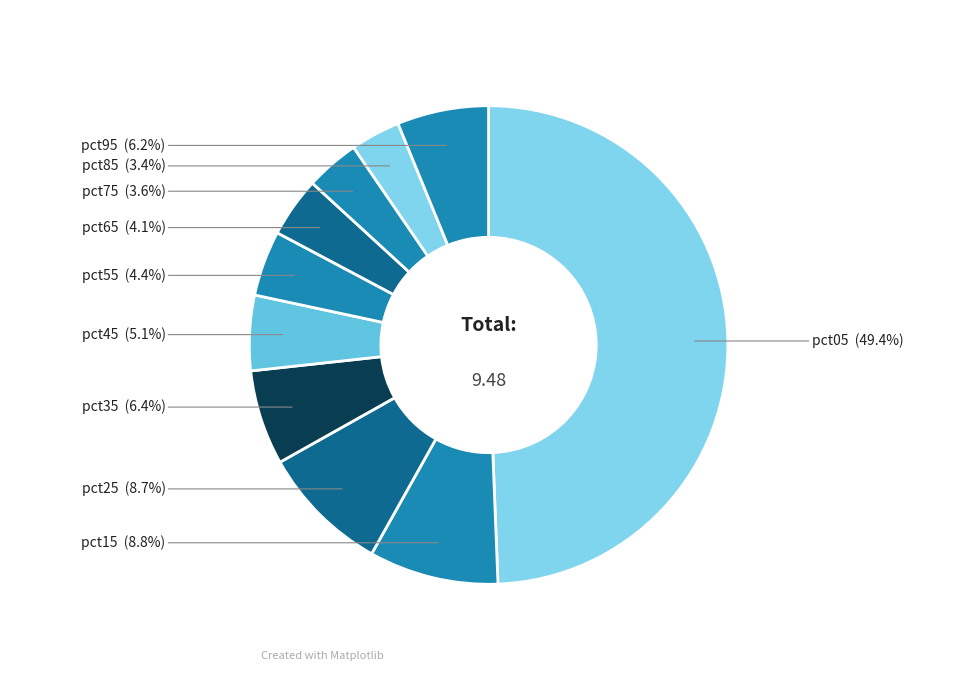

Count the number of slices in the pie.

10